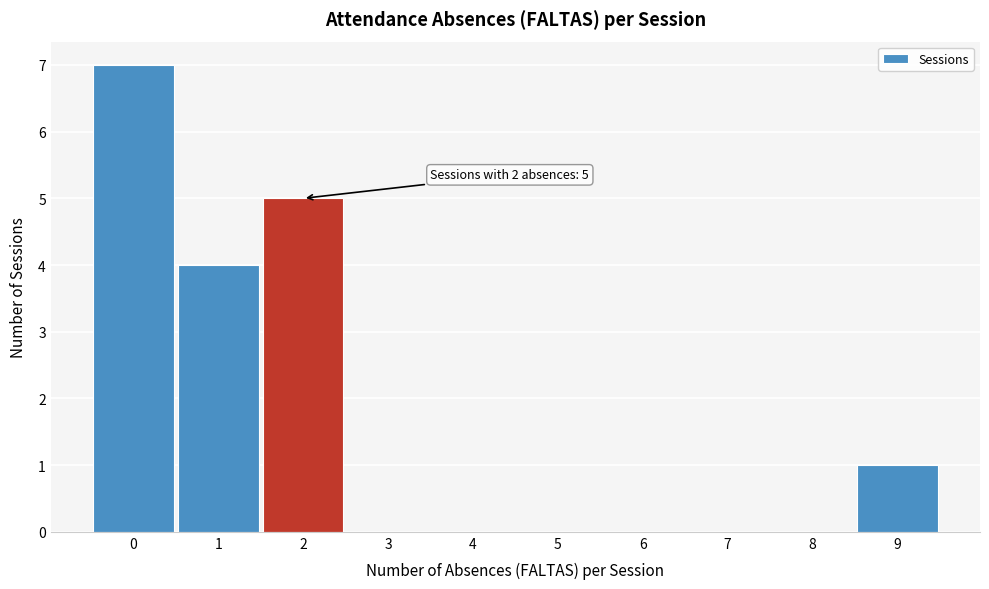

Over which range of the x-axis is the bar tallest?

-0.5 to 0.5